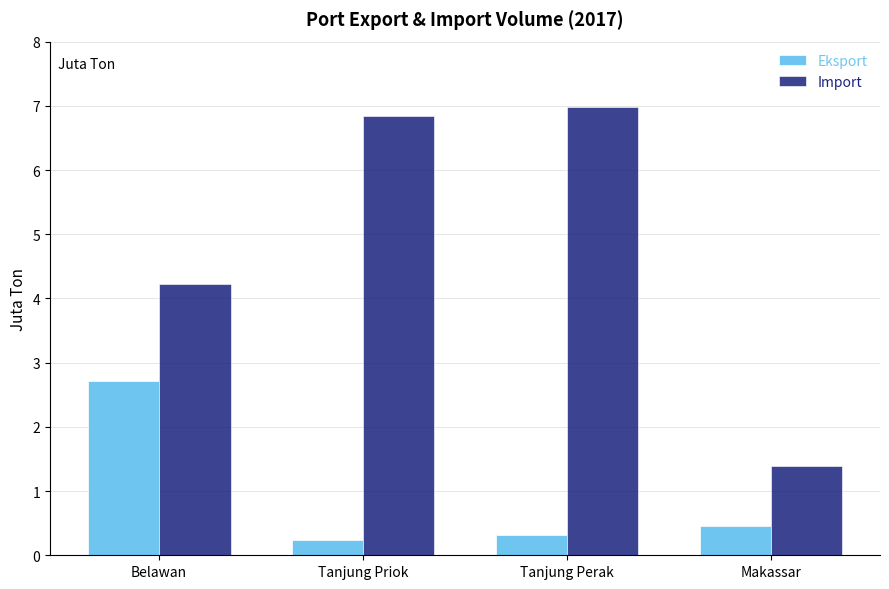

The Eksport series shows 0.3 at Tanjung Perak. True or false?

True